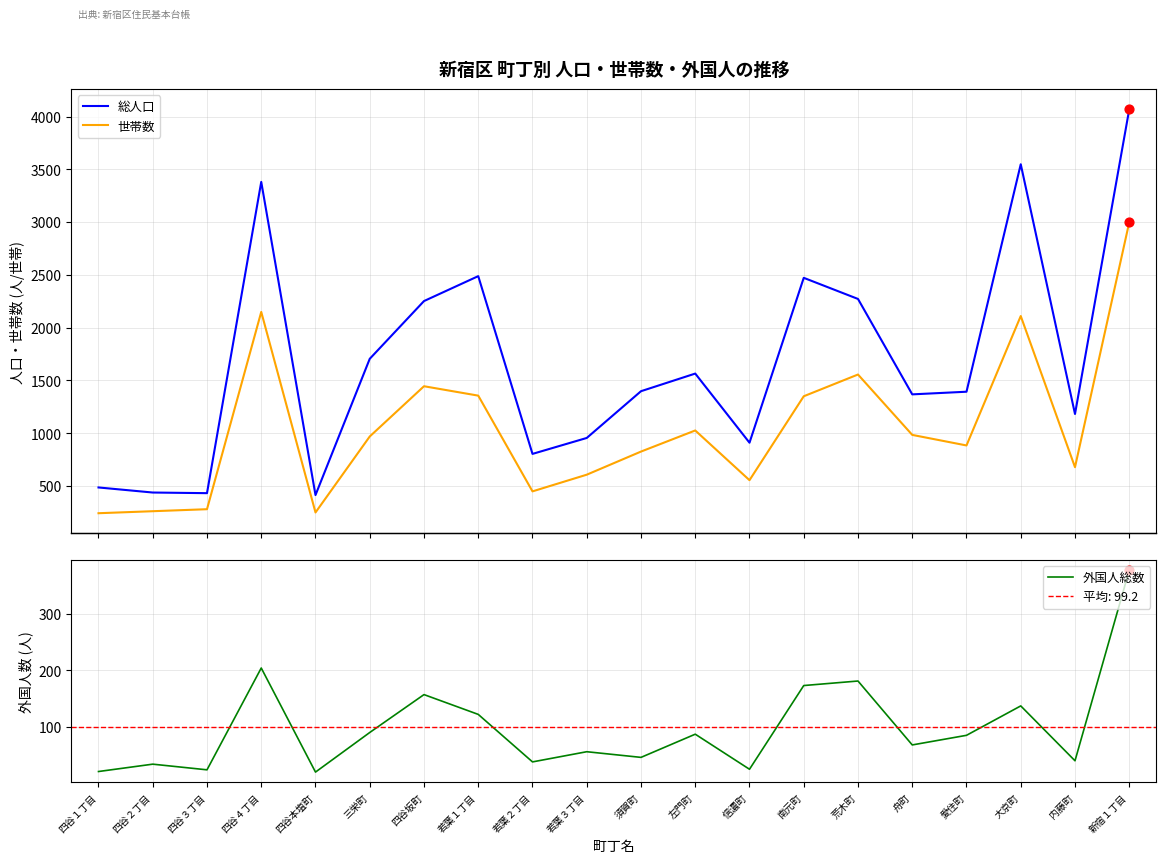

Which series has the largest total across all categories?

総人口